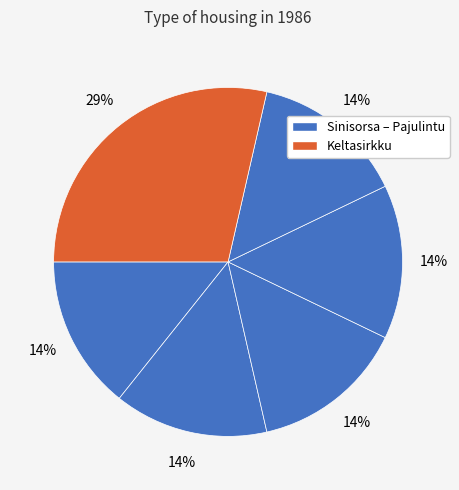

How many segments does this pie chart have?

6